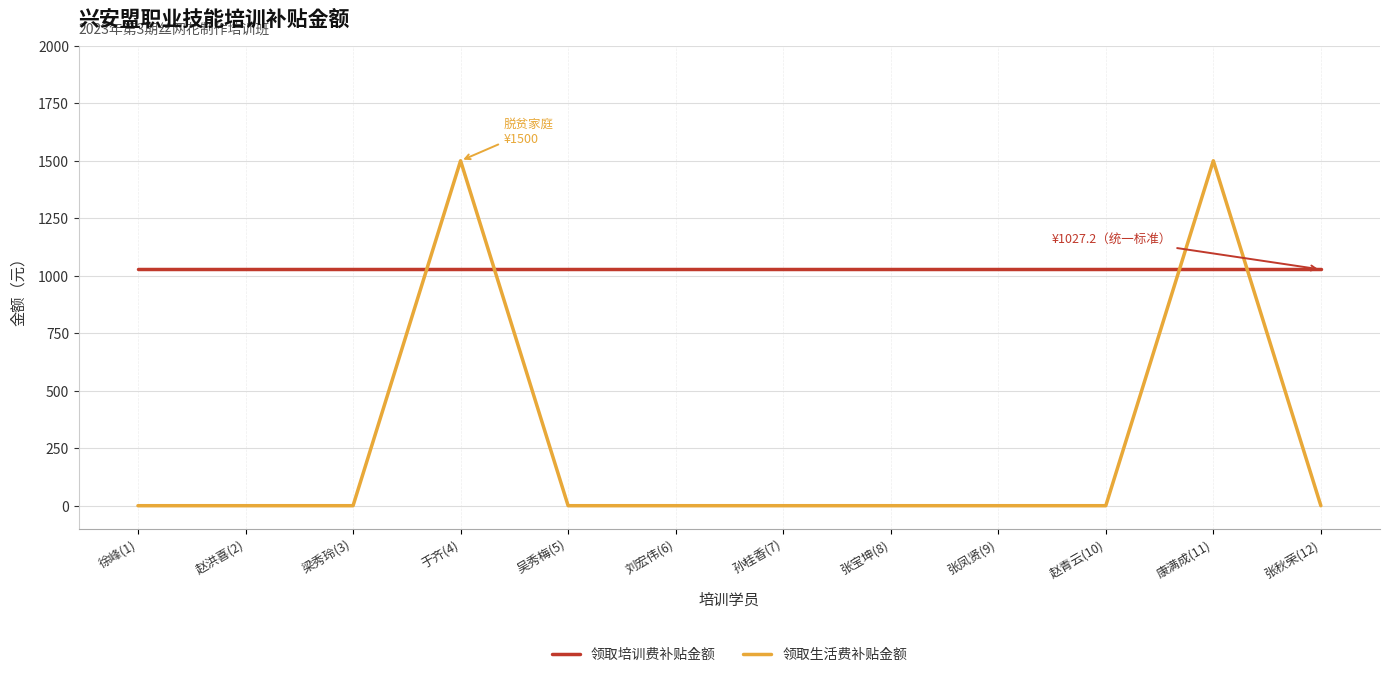

Does the chart display data point markers on the line(s)?

No